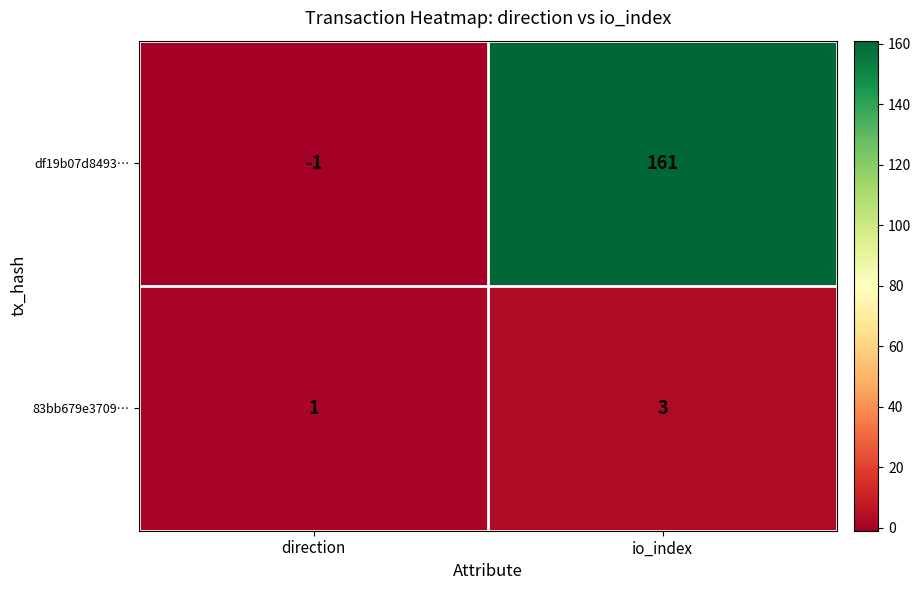

Where is 83bb679e3709… nearest to the value 2?

direction